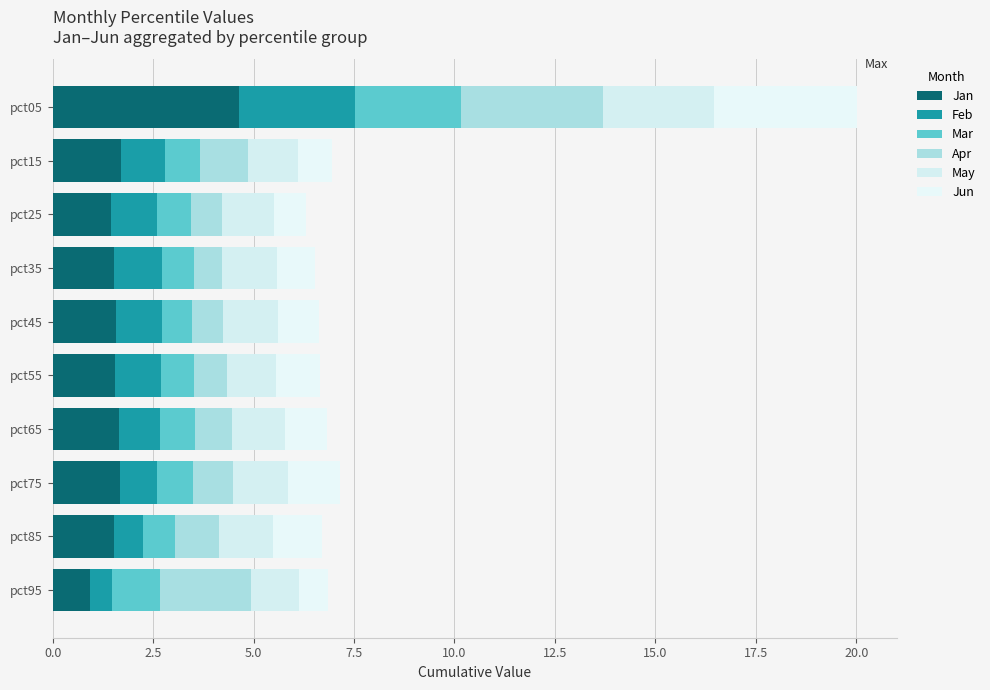

Count the number of data series in this chart.

6